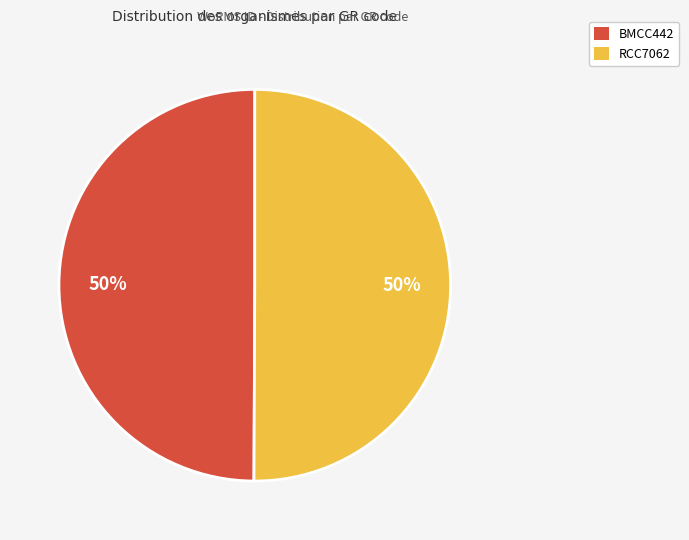

Combined, do RCC7062 and BMCC442 account for over 50%?

Yes